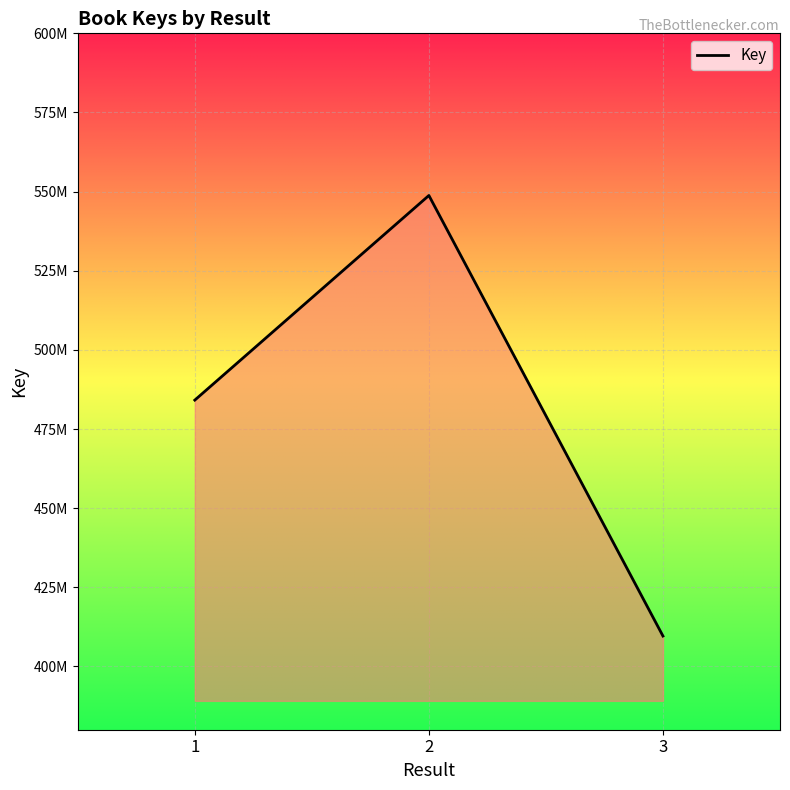

Is it true that the value at 3 is 409595560?

True